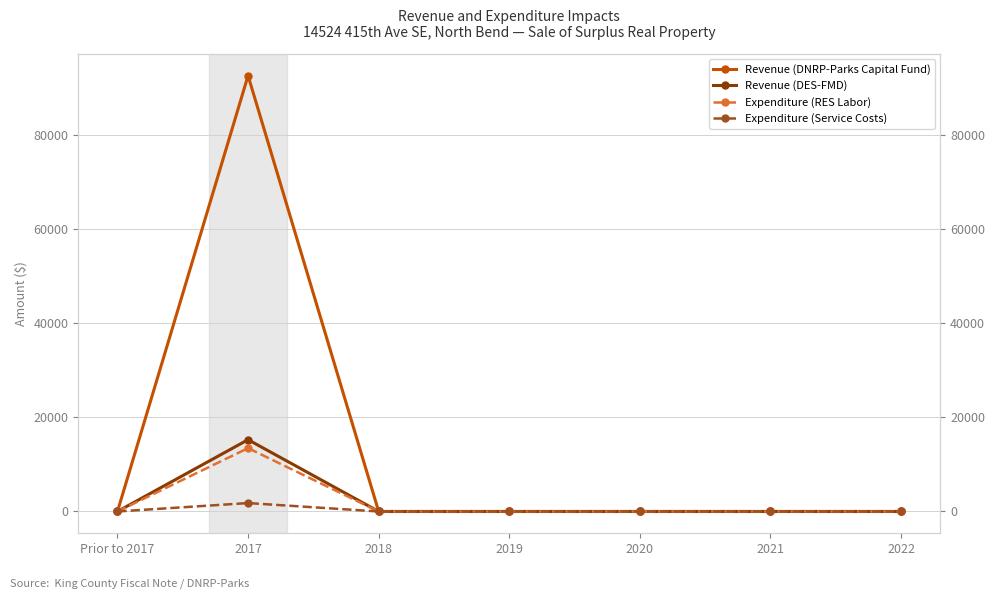

What is the label of the 5th point from the right?

2018